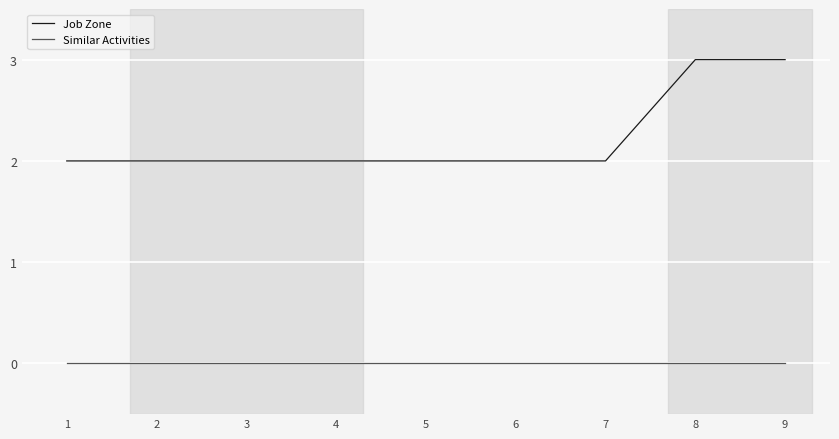

Count the Job Zone values in the range 2 to 3.

9